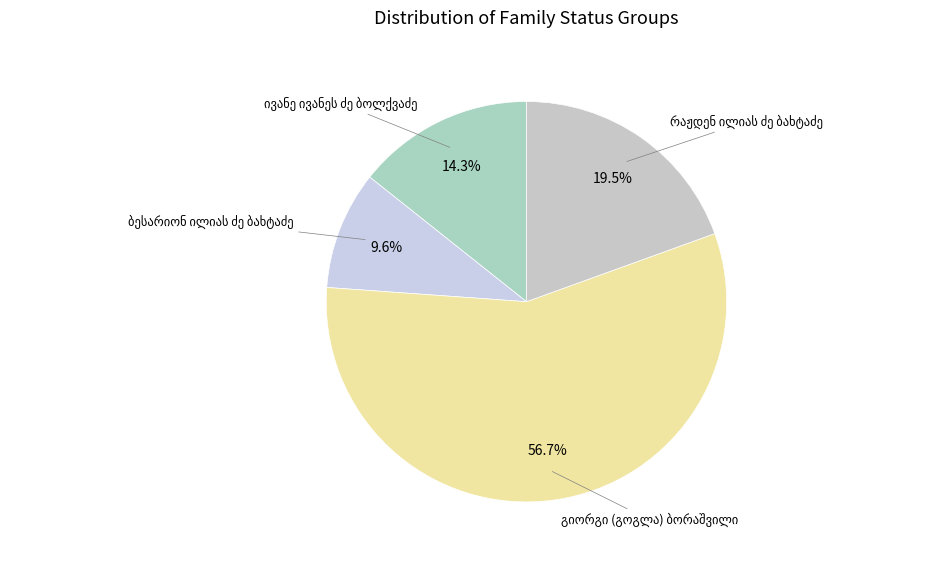

How many segments does this pie chart have?

4